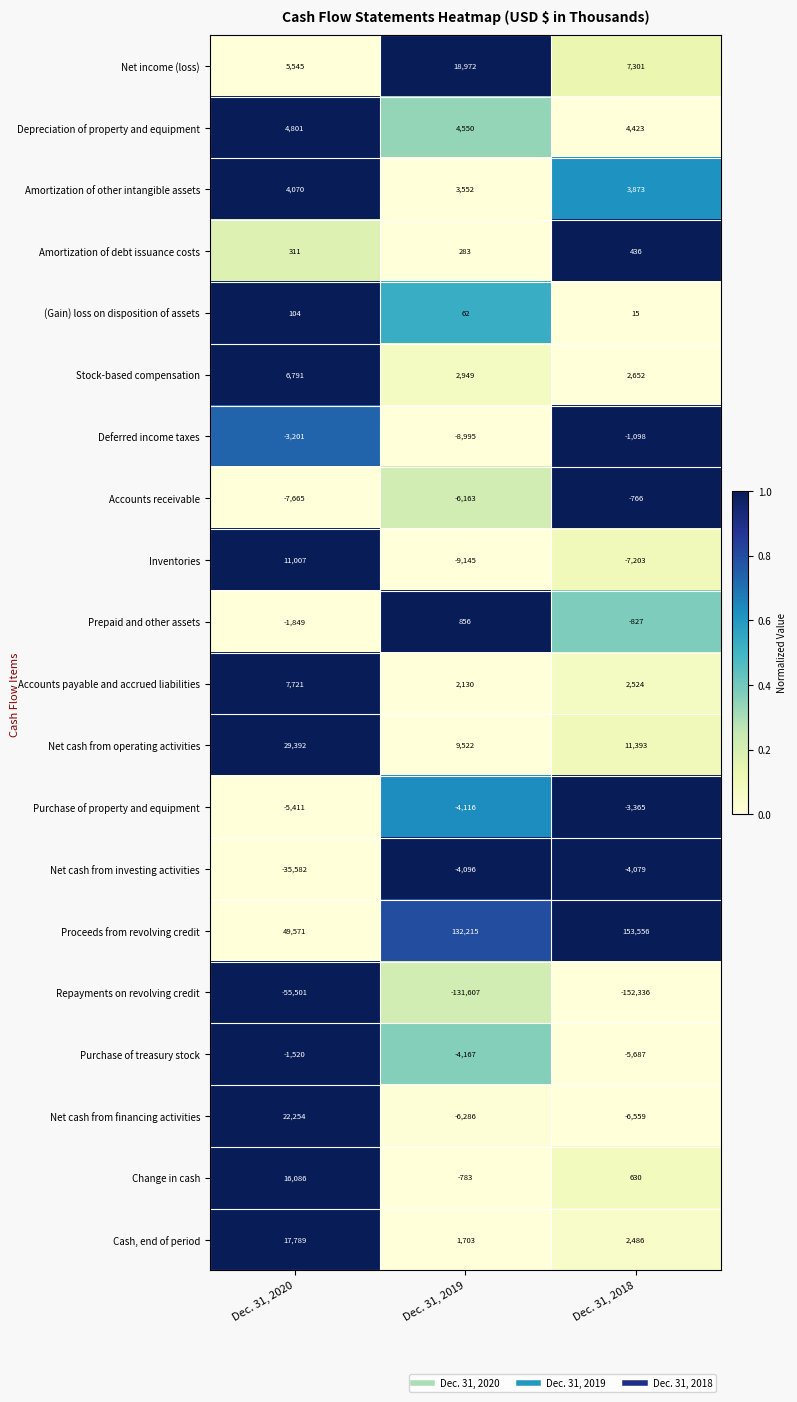

Is it true that Proceeds from revolving credit equals 153556 at Dec. 31, 2018?

True